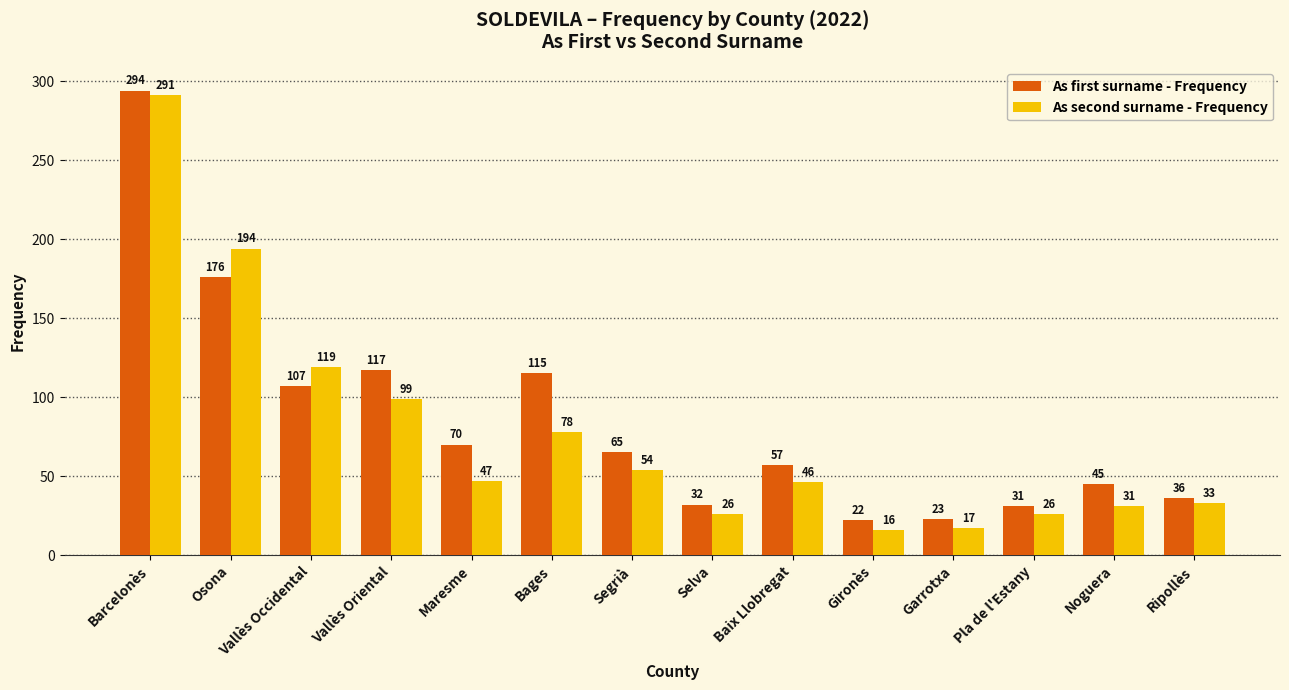

What position from the right is Garrotxa?

4